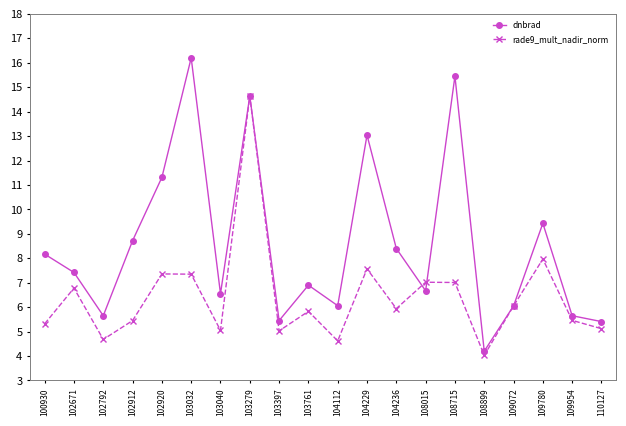

Which series has the largest range (max minus min)?

dnbrad